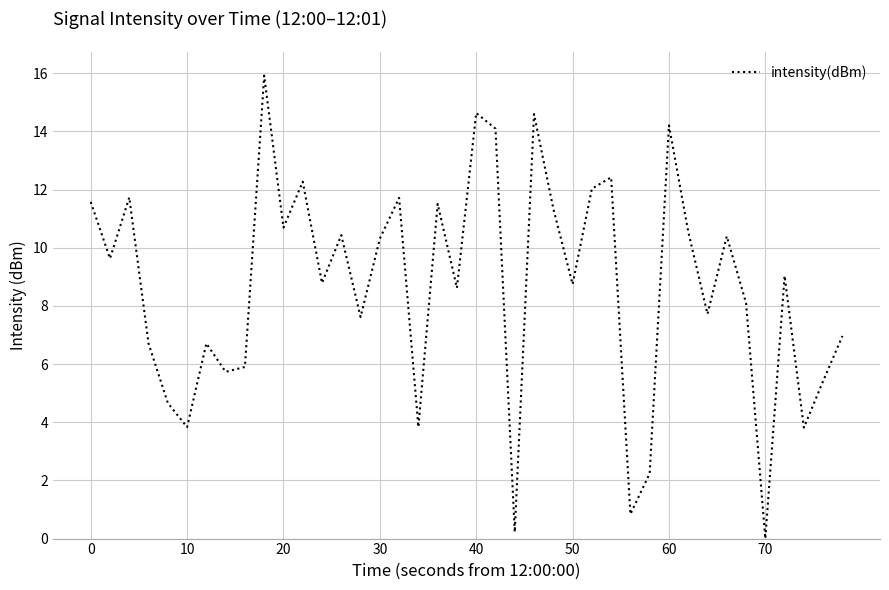

What is the difference between the maximum and minimum values?

15.9